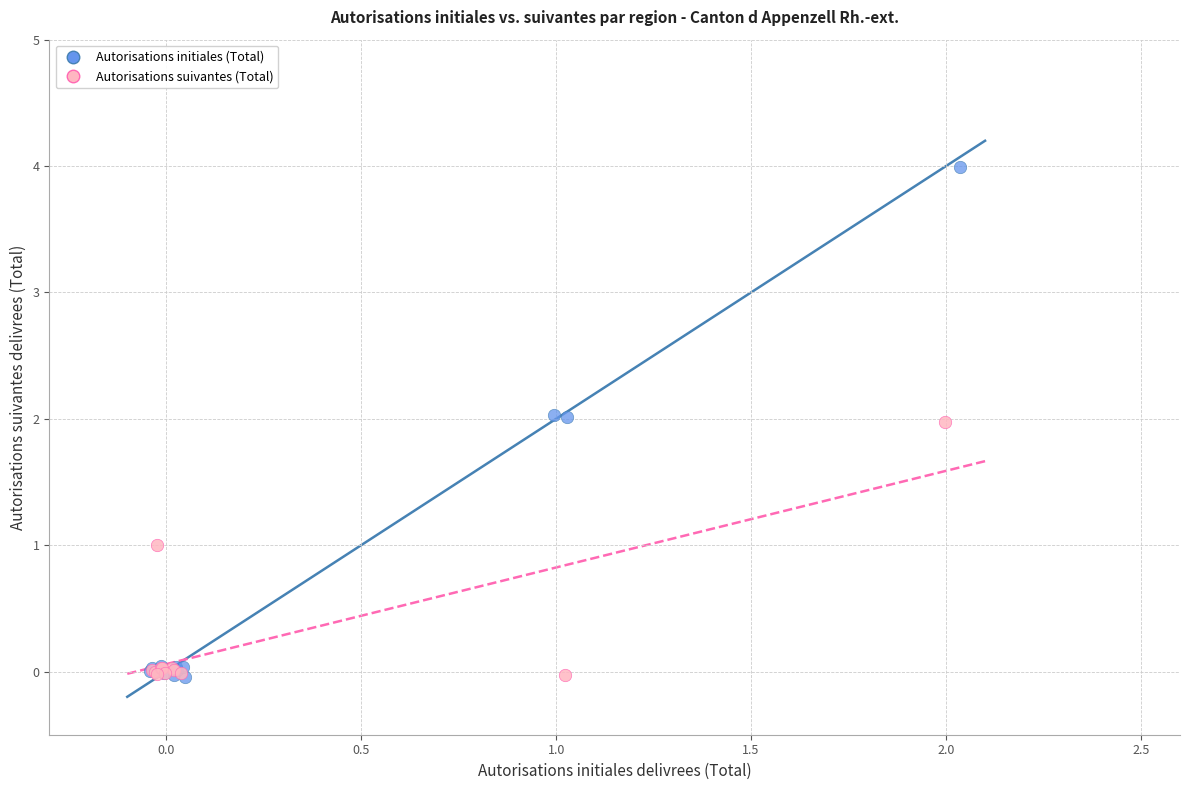

What are all the series names shown in the legend?

Autorisations initiales (Total), Autorisations suivantes (Total)